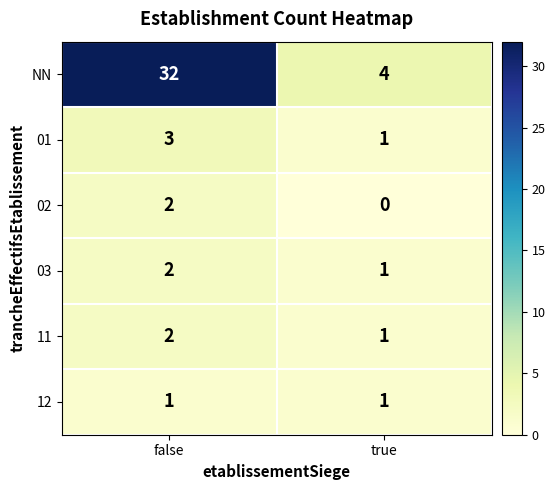

Which series has the largest total across all categories?

NN